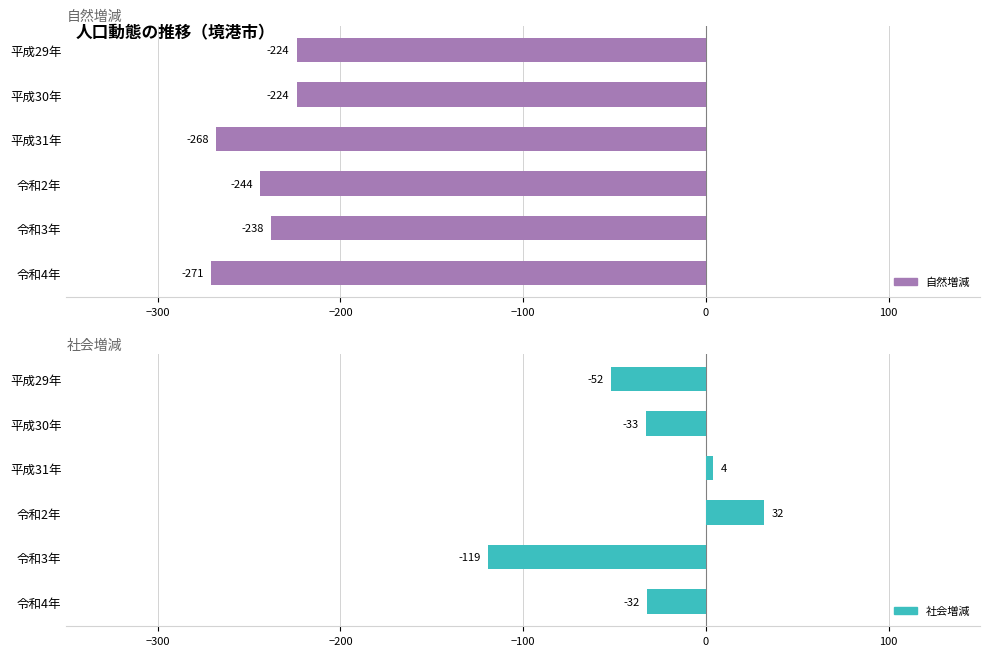

How many data points in 自然増減 are above -238?

2